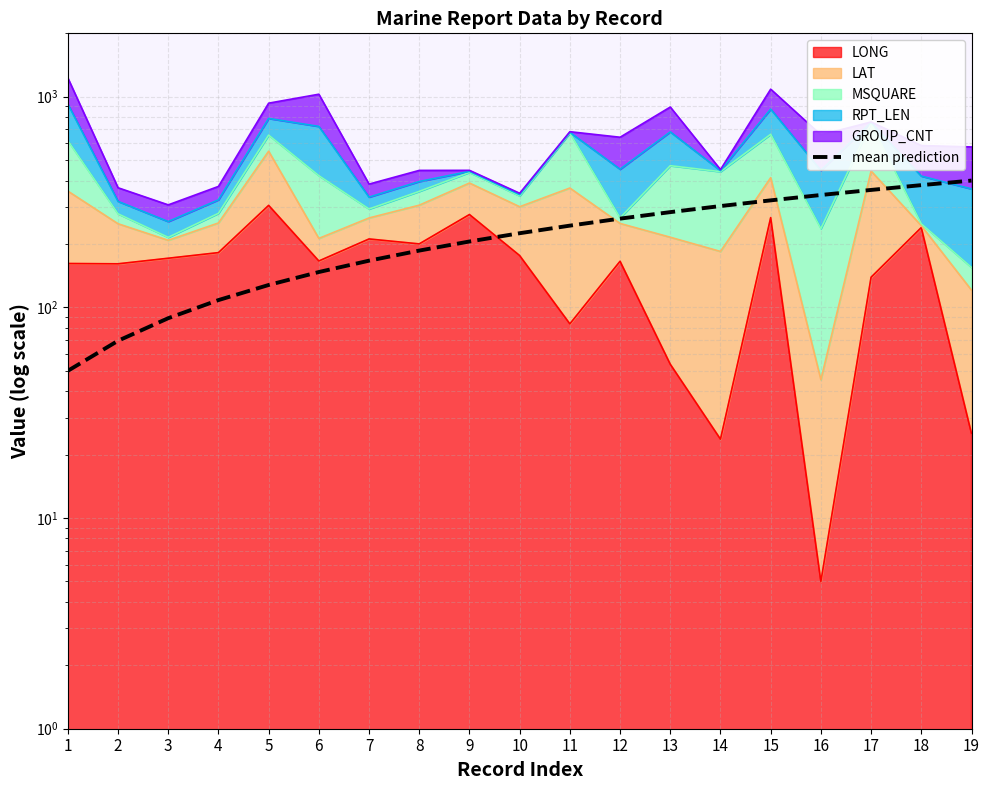

What is the sum of the values at 3 and 9?

294.4